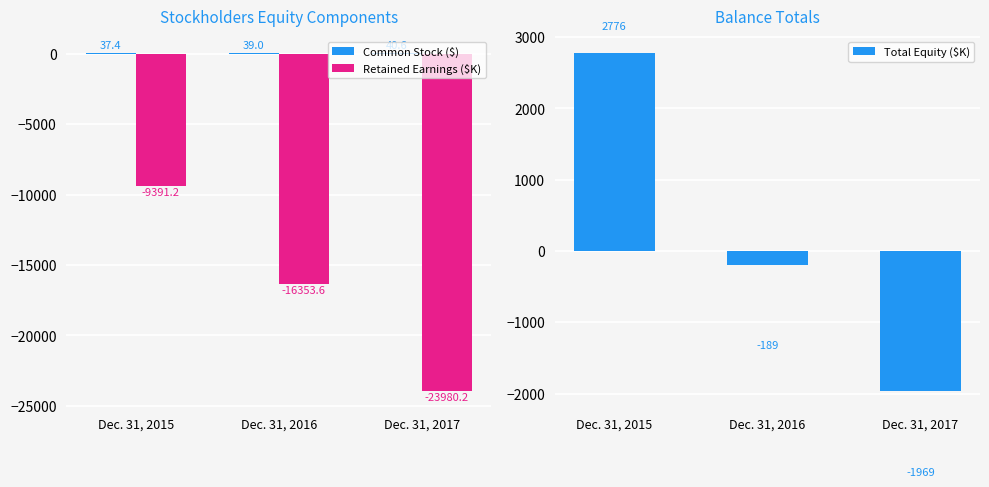

Which series changed the most between Dec. 31, 2016 and Dec. 31, 2017?

Retained Earnings ($K)